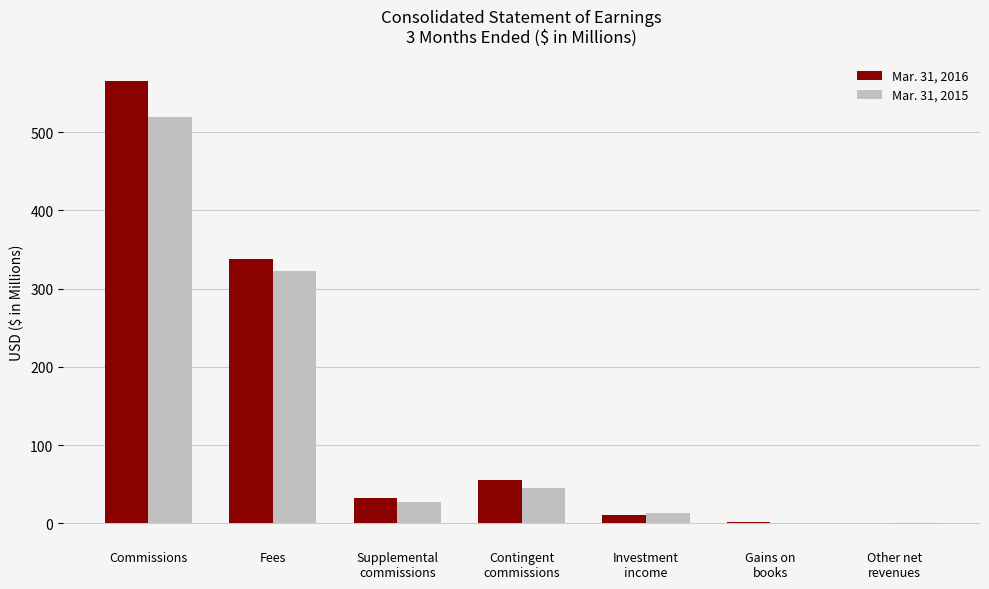

The Mar. 31, 2015 series shows 519.7 at Commissions. True or false?

True